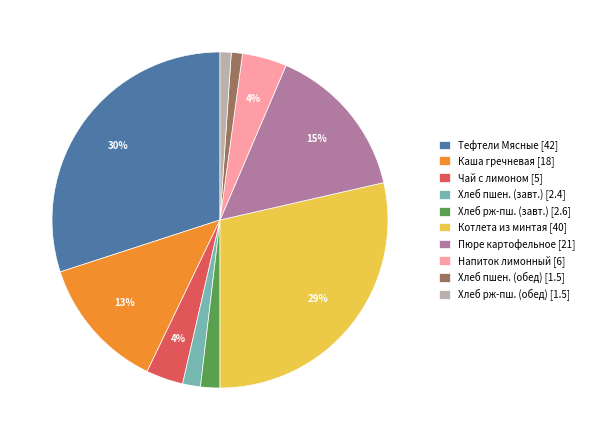

True or false: Каша гречневая [18] accounts for 22% of the total.

False